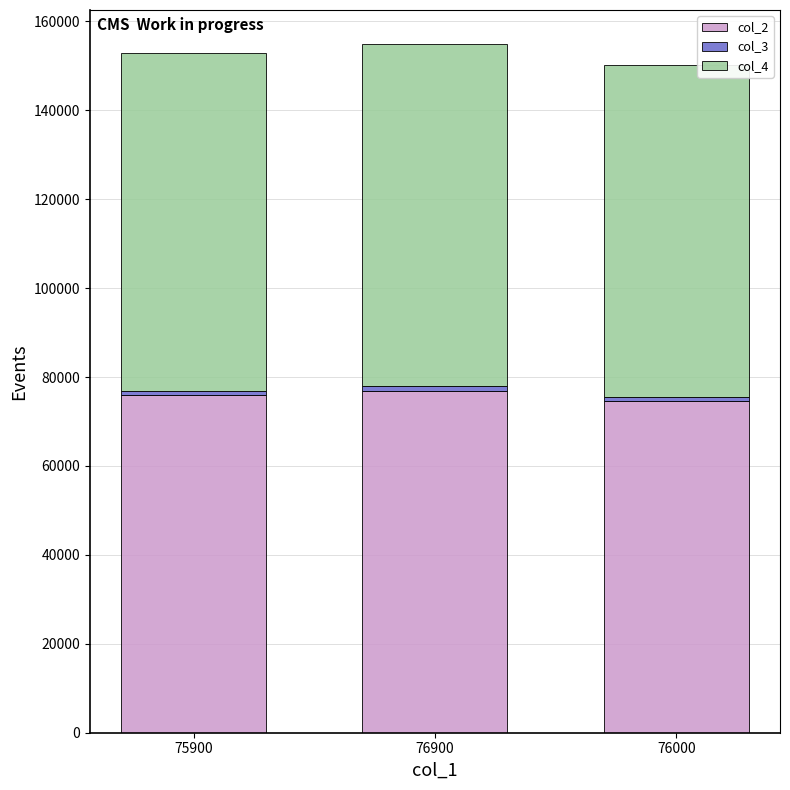

How many values in the col_2 series are below 75900?

1